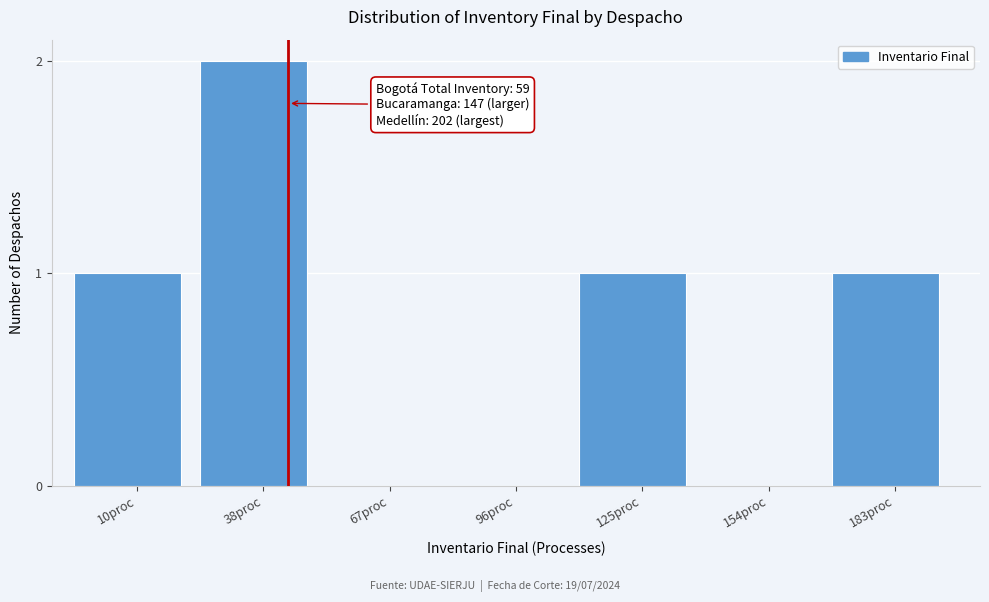

Reading left to right, list all the values displayed in this chart.

10proc=1	38proc=2	67proc=0	96proc=0	125proc=1	154proc=0	183proc=1